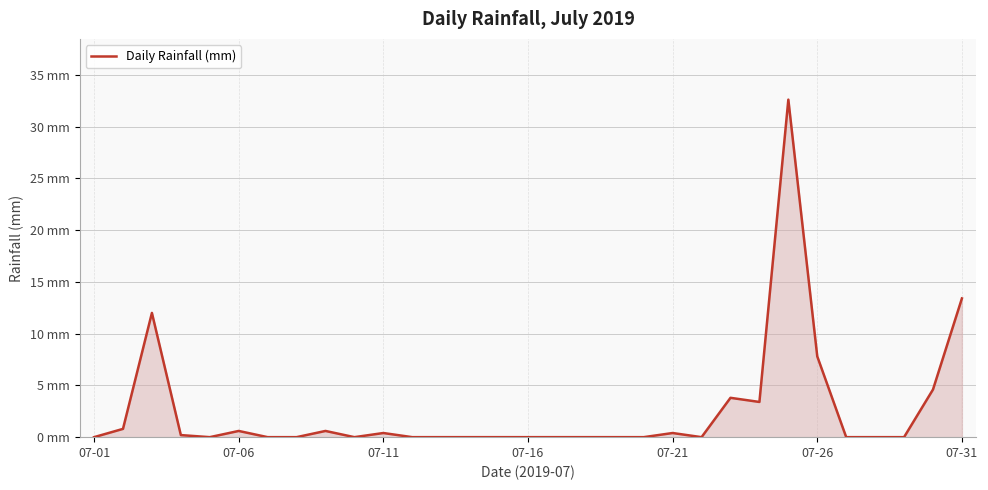

Does the chart display data point markers on the line(s)?

No